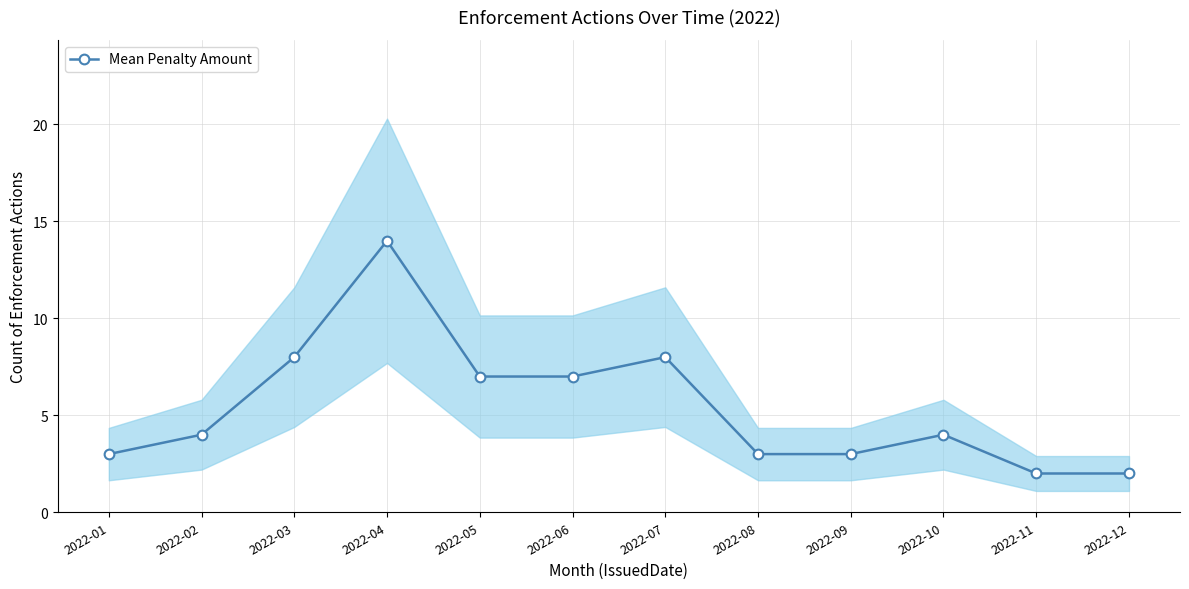

Approximately how many times larger is the value at 2022-06 compared to 2022-07?

0.9